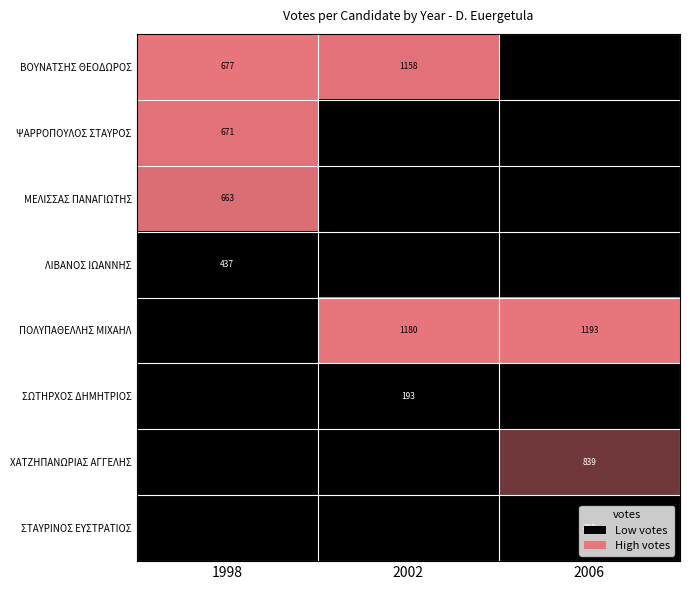

What is the difference between the ΠΟΛΥΠΑΘΕΛΛΗΣ ΜΙΧΑΗΛ values at 2006 and 2002?

13